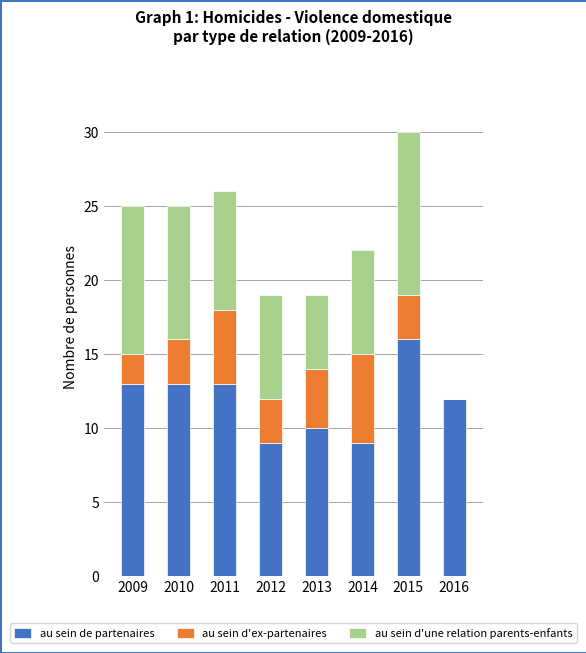

What value does the au sein de partenaires series have at 2015?

16